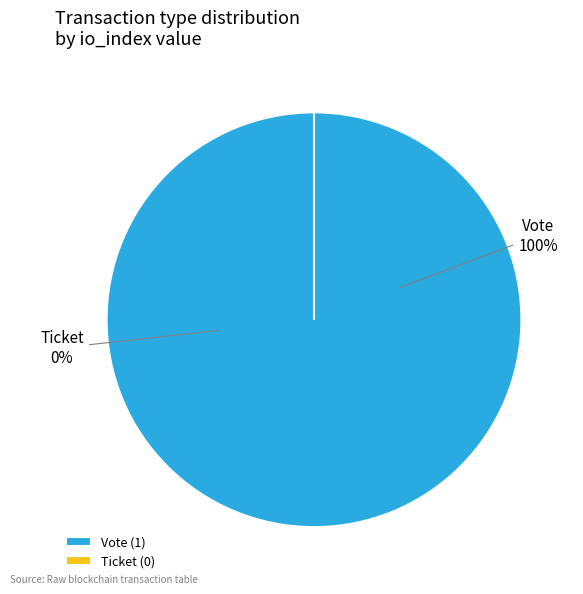

How many segments does this pie chart have?

2